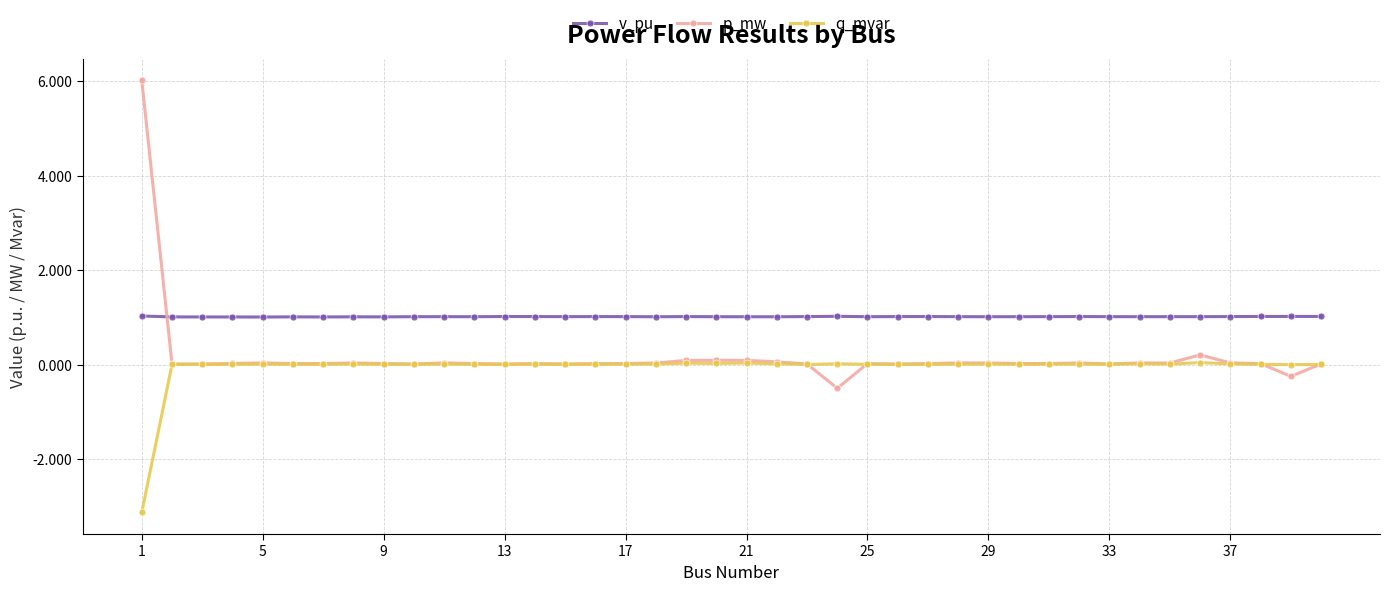

How many series are shown in this chart?

3